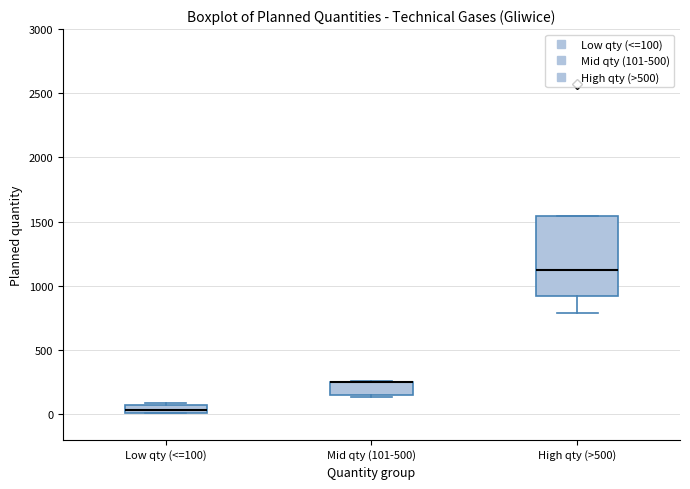

Which box is the tallest, from its lower edge to its upper edge?

High qty (>500)